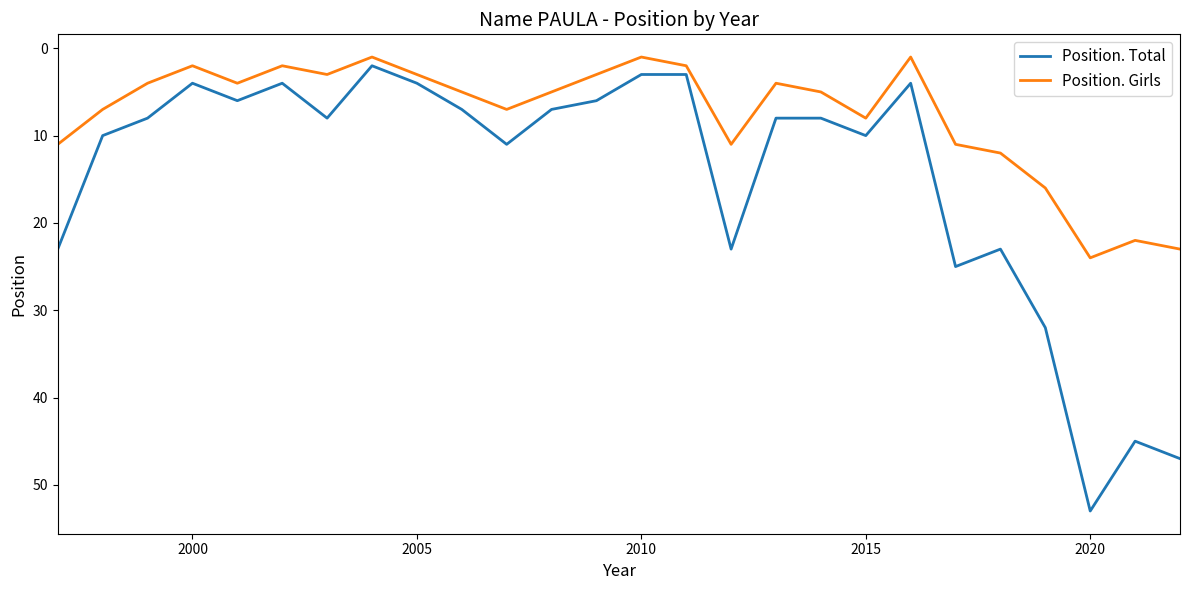

List the series in order of their overall mean, lowest first.

Position. Girls, Position. Total